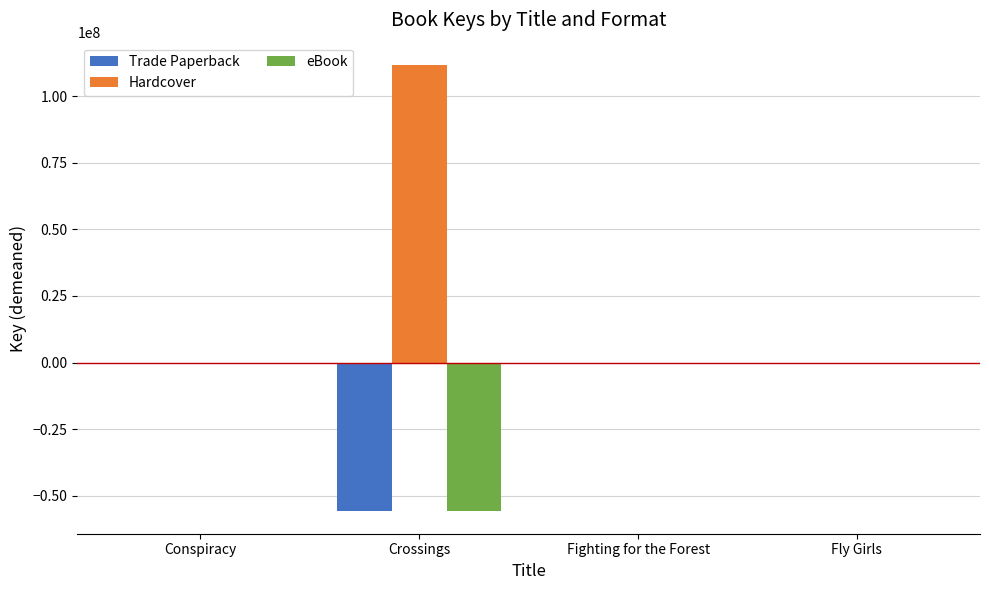

What is the sum of the Trade Paperback values at Crossings and Fly Girls?

-55828826